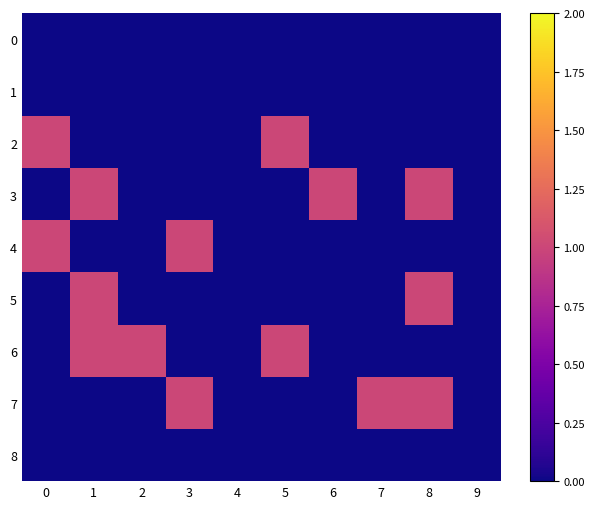

At how many categories does at least one series exceed 0?

8